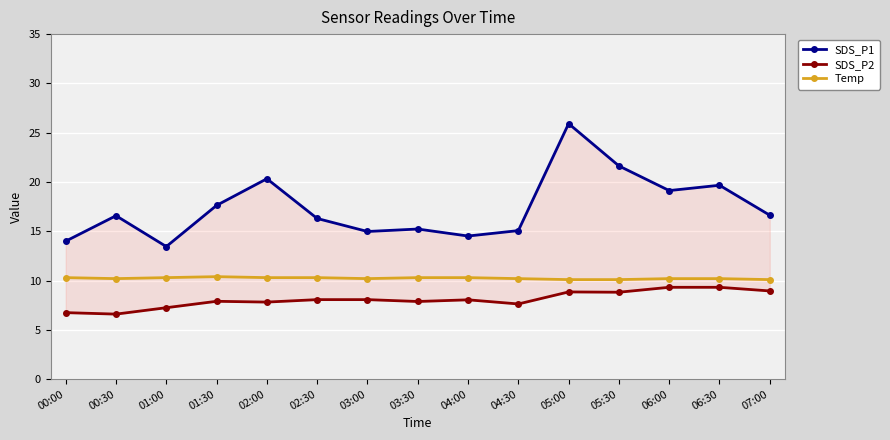

Read the SDS_P1 value at 00:00.

14.0